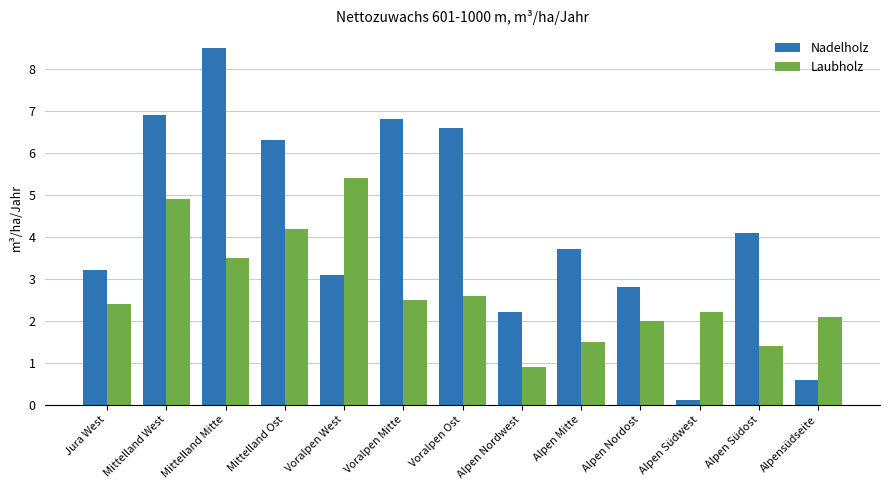

How many values in the Nadelholz series are below 3?

4